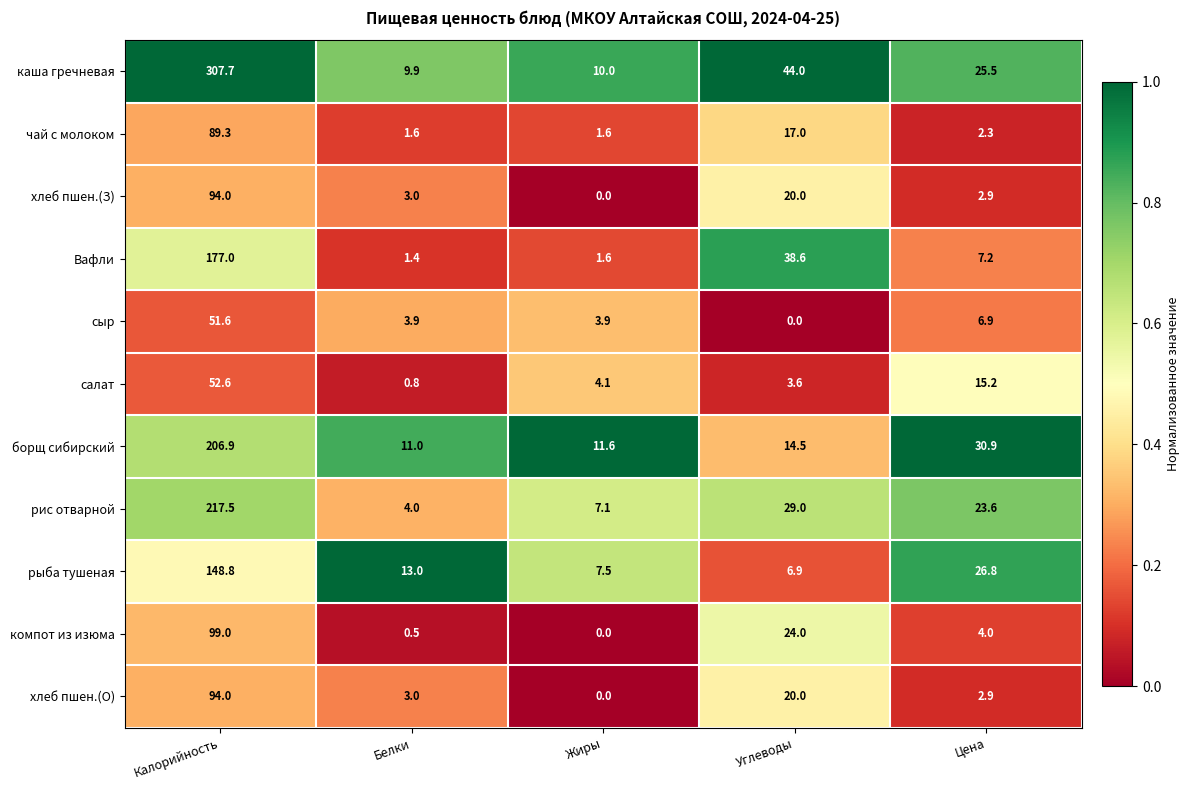

At which label is хлеб пшен.(О) closest to 47?

Углеводы